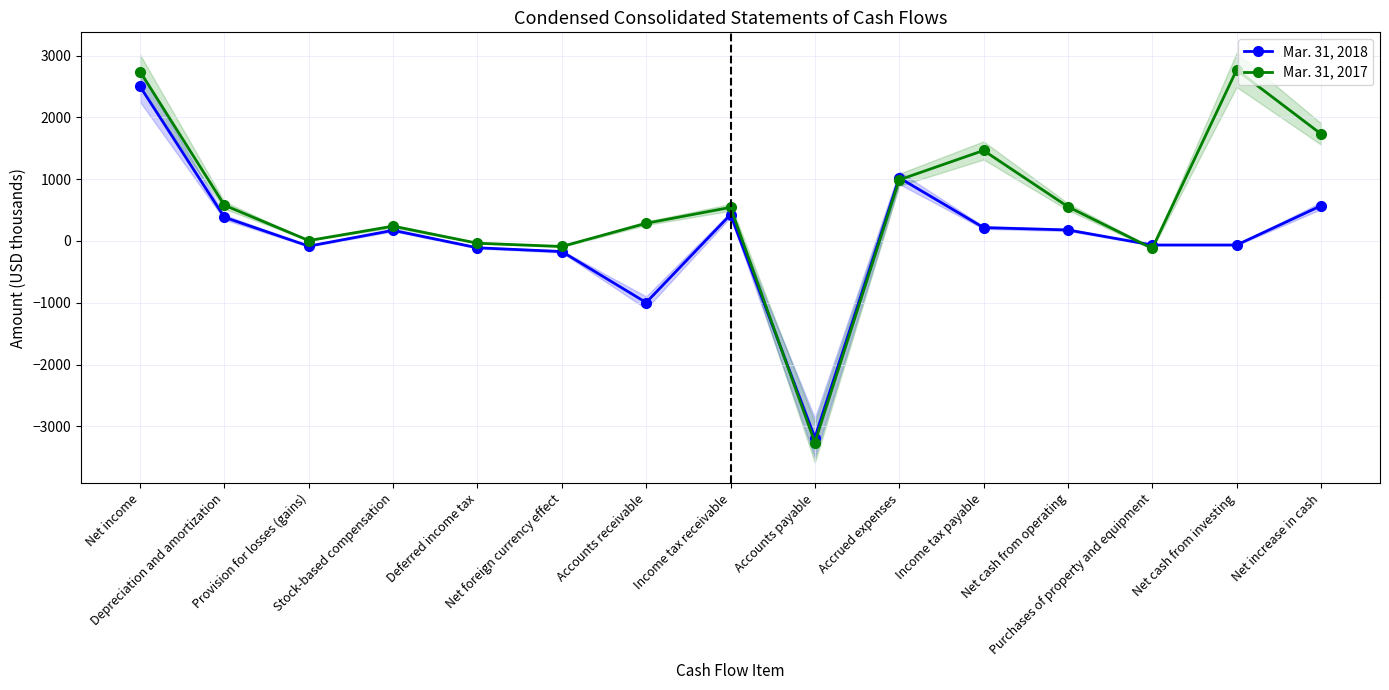

How many interior local peaks does the Mar. 31, 2018 series have?

3